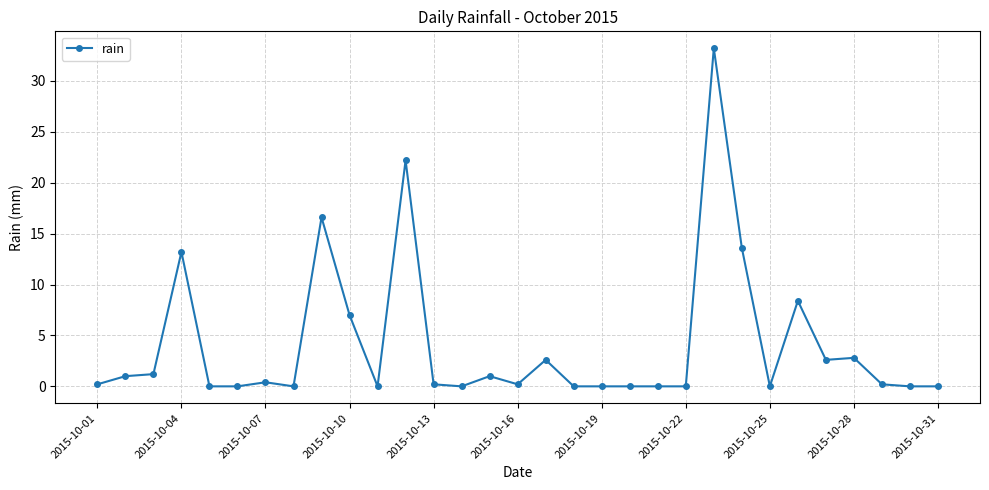

What is the maximum value shown in the chart?

33.2